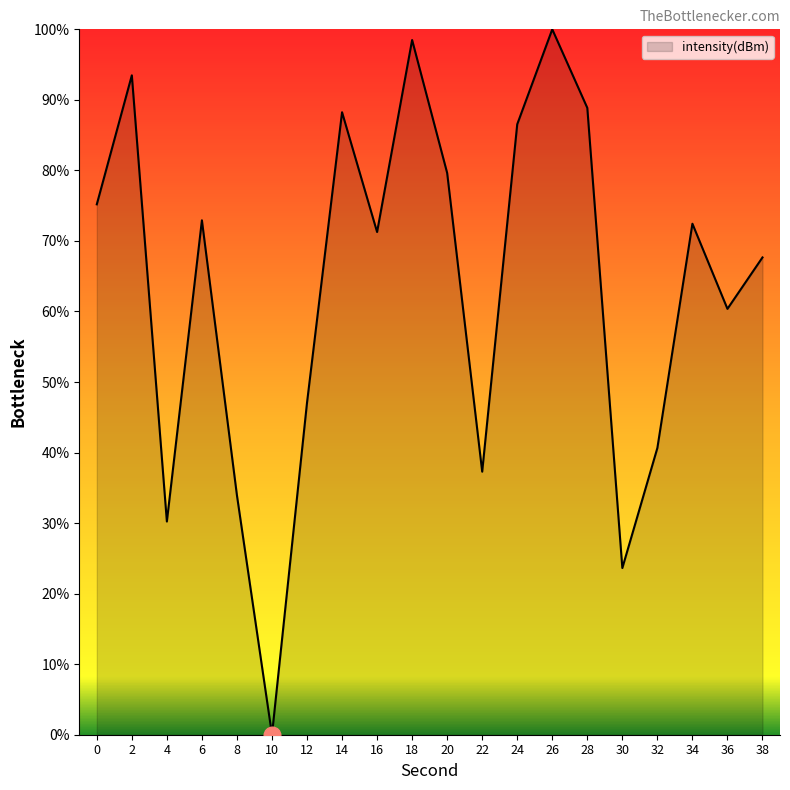

What is the difference between the maximum and minimum values?

100.0